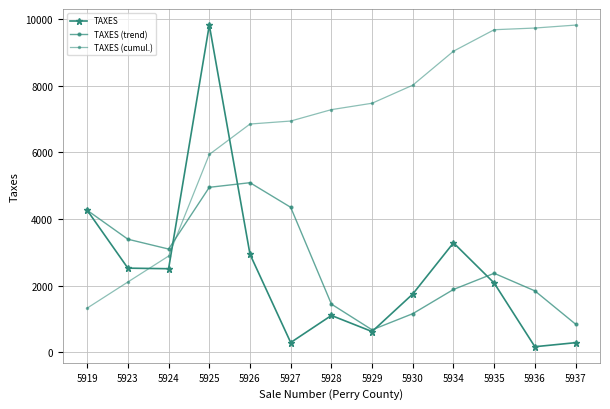

At 5923, list the series in order from largest to smallest.

TAXES (trend), TAXES, TAXES (cumul.)